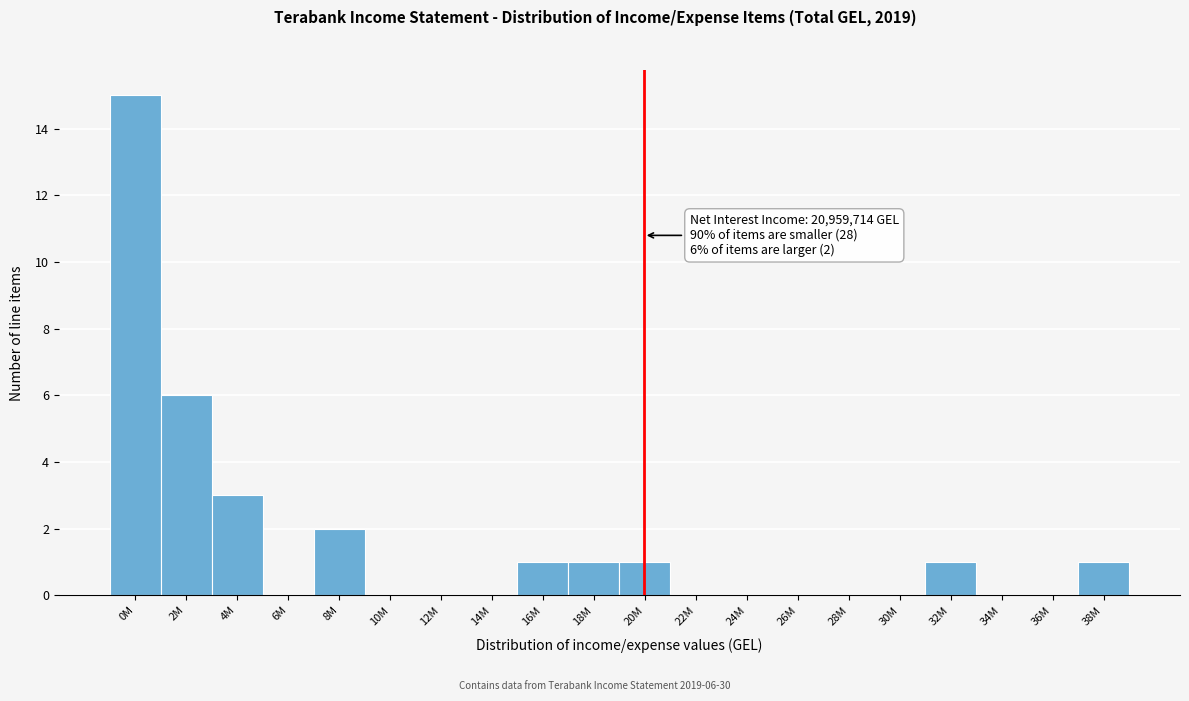

Reading left to right, extract all data points from this chart.

0M=15	2M=6	4M=3	6M=0	8M=2	10M=0	12M=0	14M=0	16M=1	18M=1	20M=1	22M=0	24M=0	26M=0	28M=0	30M=0	32M=1	34M=0	36M=0	38M=1